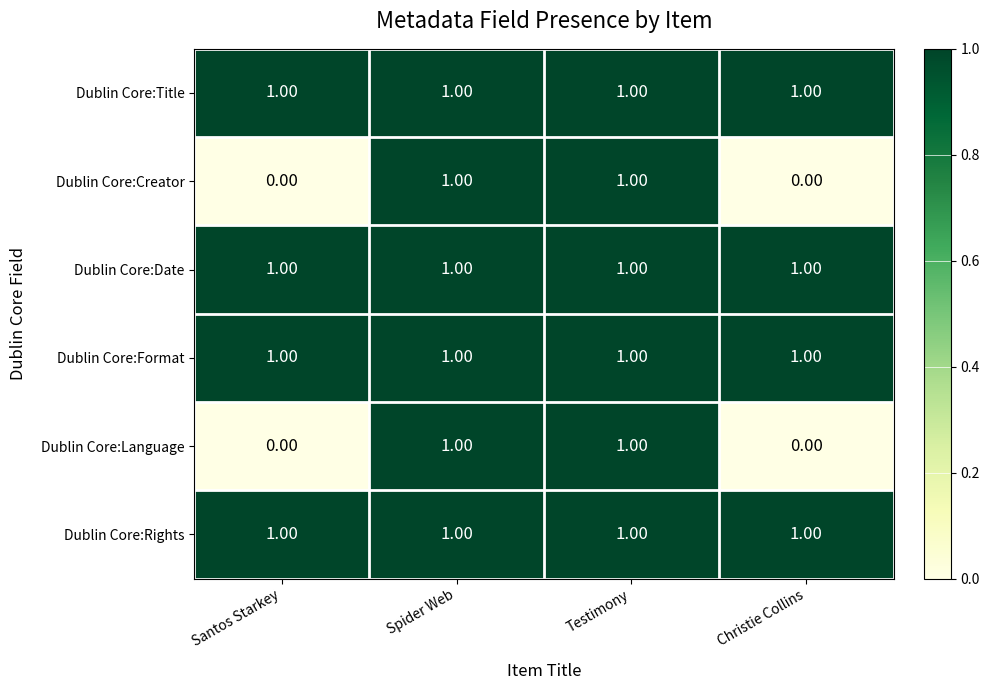

What is the sum of all Dublin Core:Rights values?

4